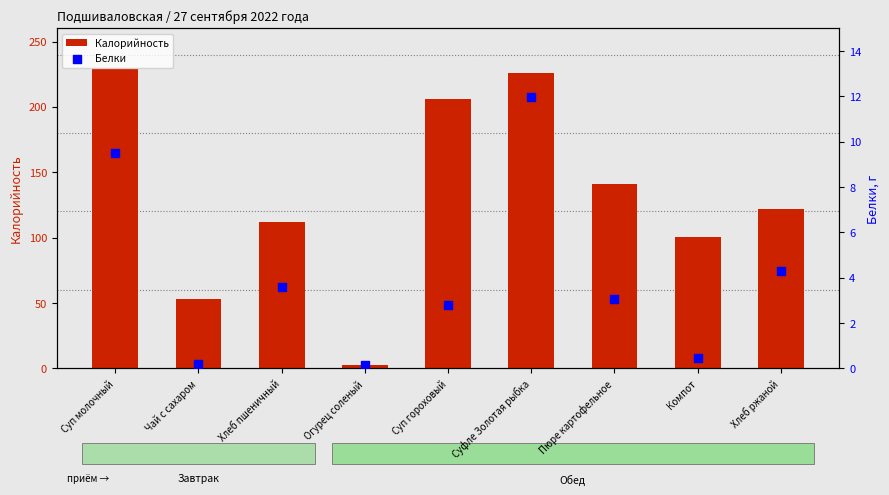

Which series has the largest Y range (max minus min)?

Калорийность